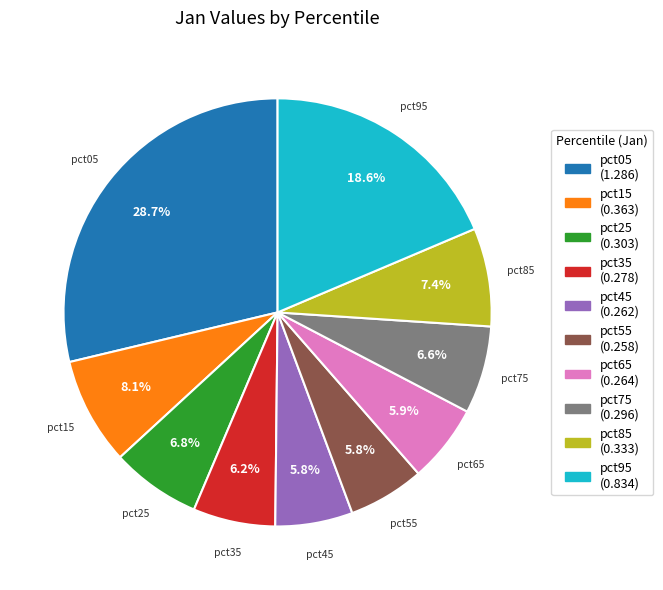

The pct45 slice represents 1% of the pie. True or false?

False